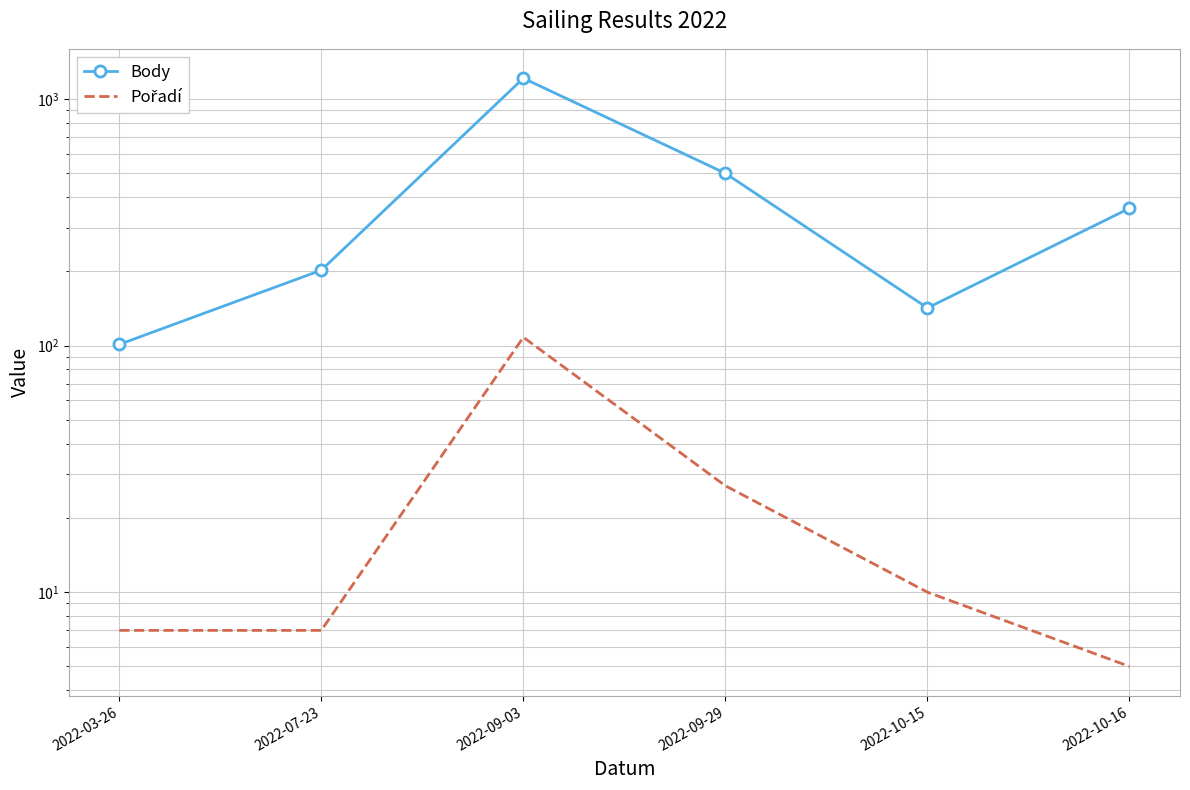

Which series has the largest total across all categories?

Body